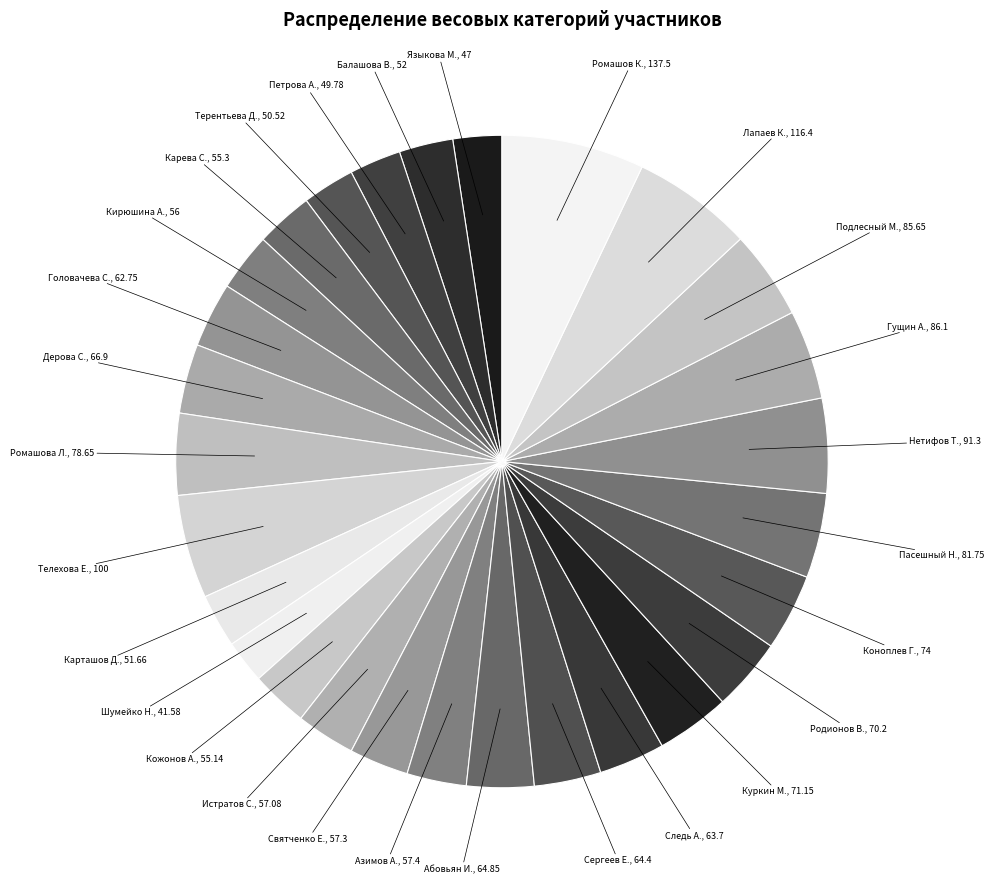

Which slice is the largest?

Ромашов Константин (137.5)